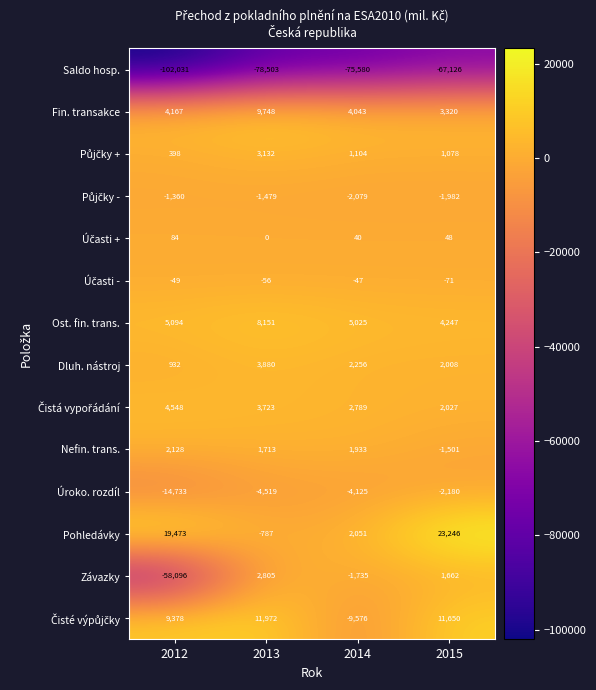

Is the value of Pohledávky at 2014 greater than the value of Dluh. nástroj at 2012?

Yes